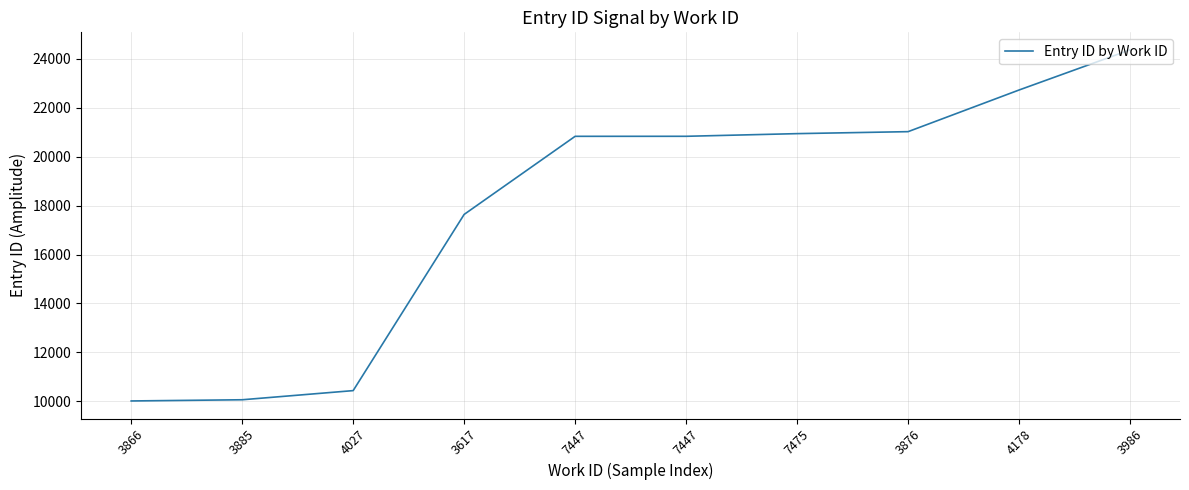

How many lines are shown in the chart?

1